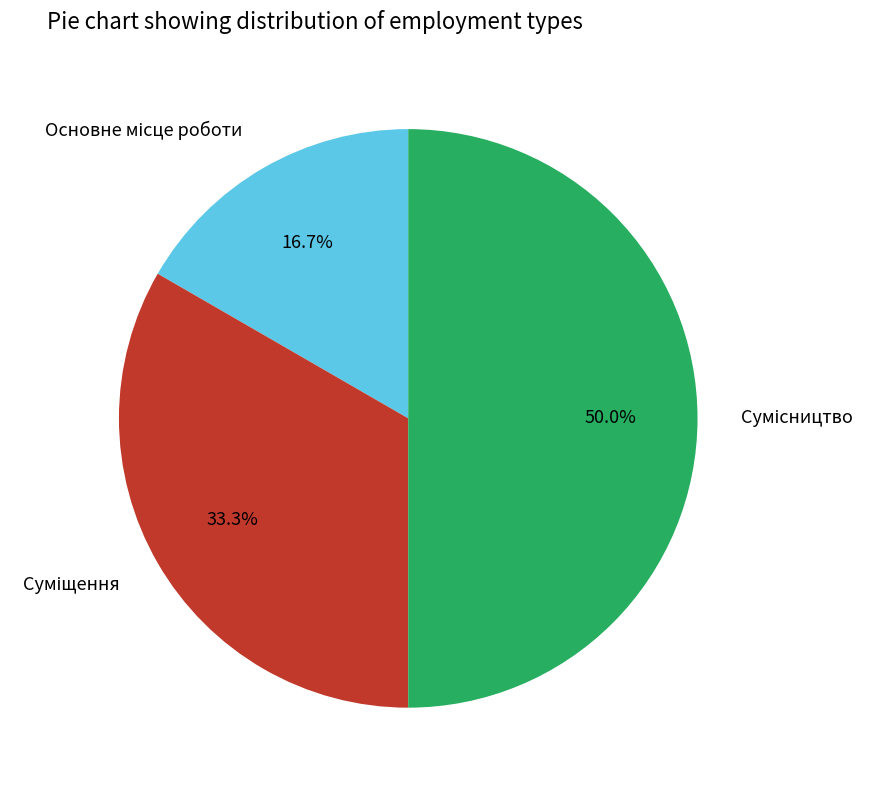

True or false: Основне місце роботи accounts for 17% of the total.

True